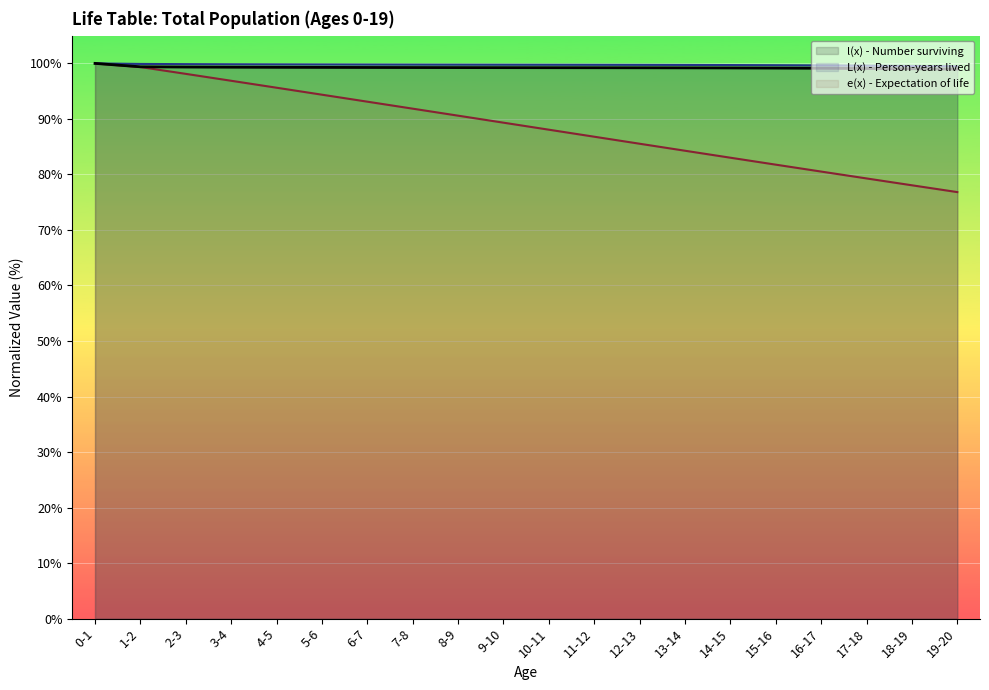

True or false: e(x) - Expectation of life has more than 1 points higher than both neighbors.

False